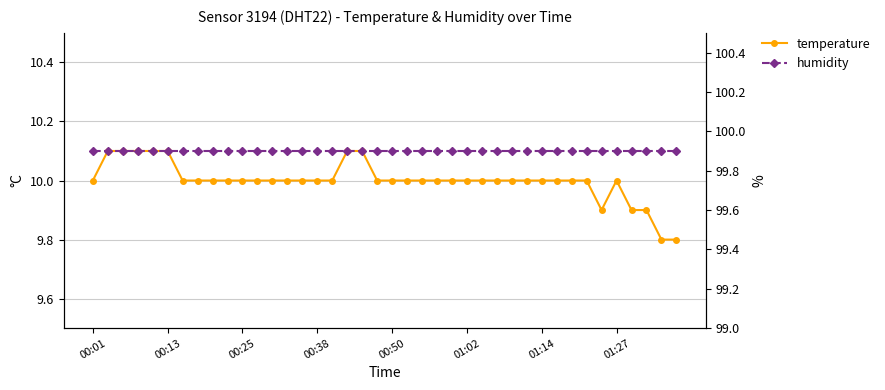

The humidity series shows 45.9 at 24. True or false?

False